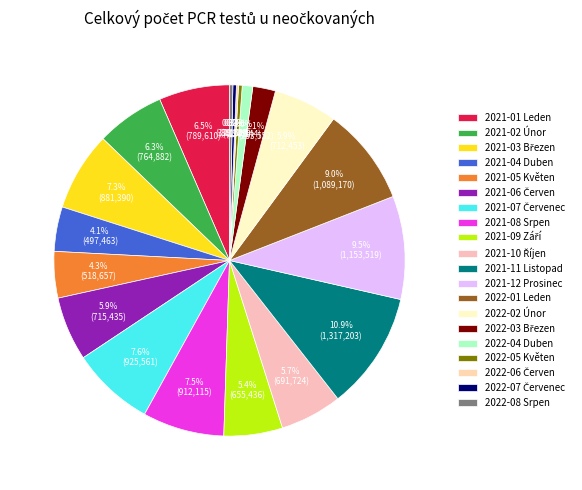

Is there a majority slice in this chart?

No